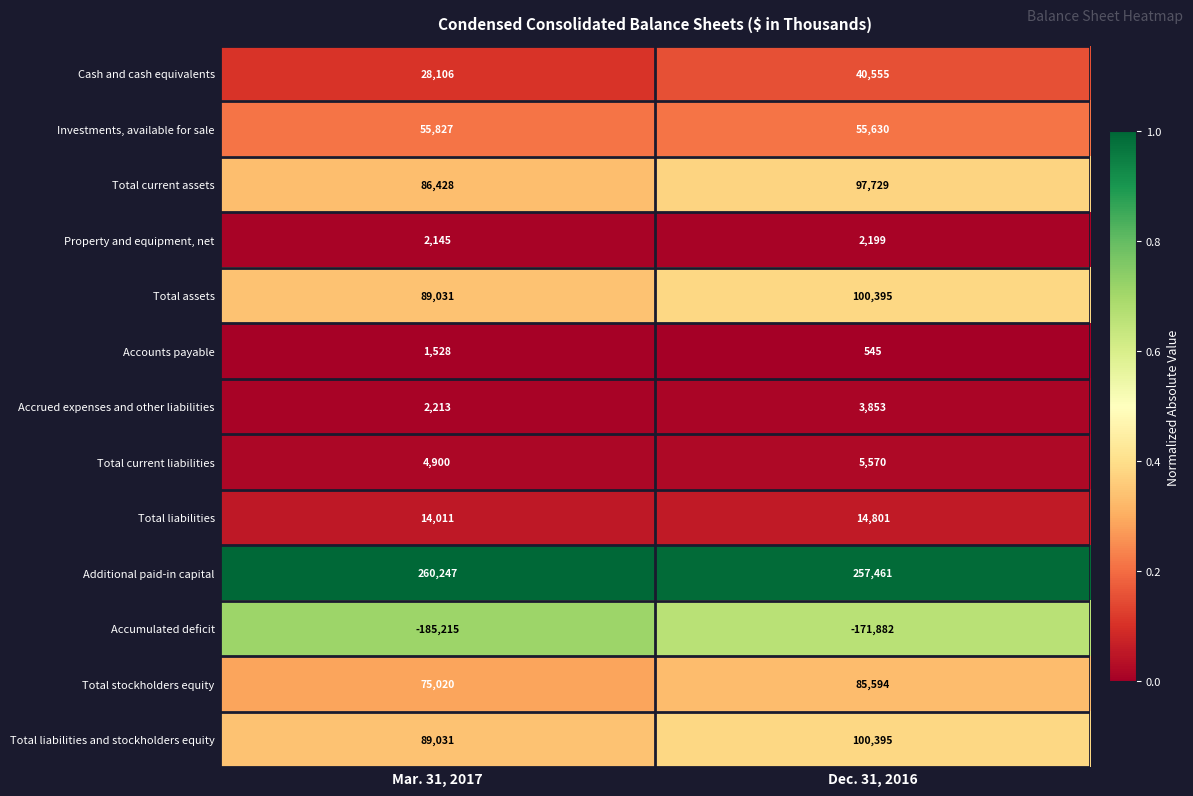

Which series changed the most between Mar. 31, 2017 and Dec. 31, 2016?

Accumulated deficit